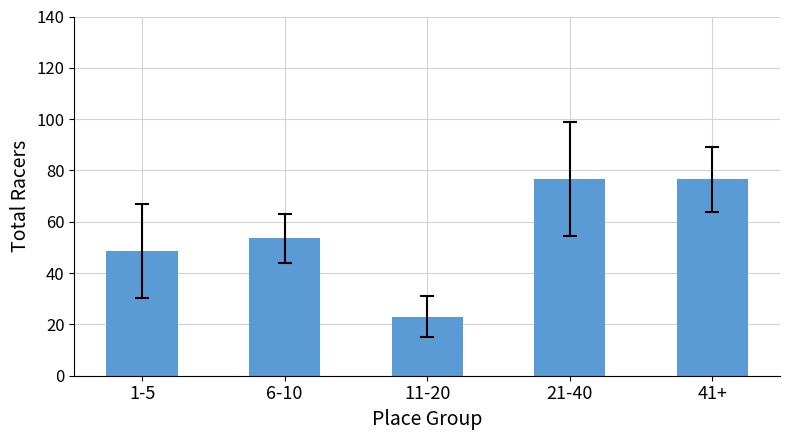

What is the sum of all values?

278.3